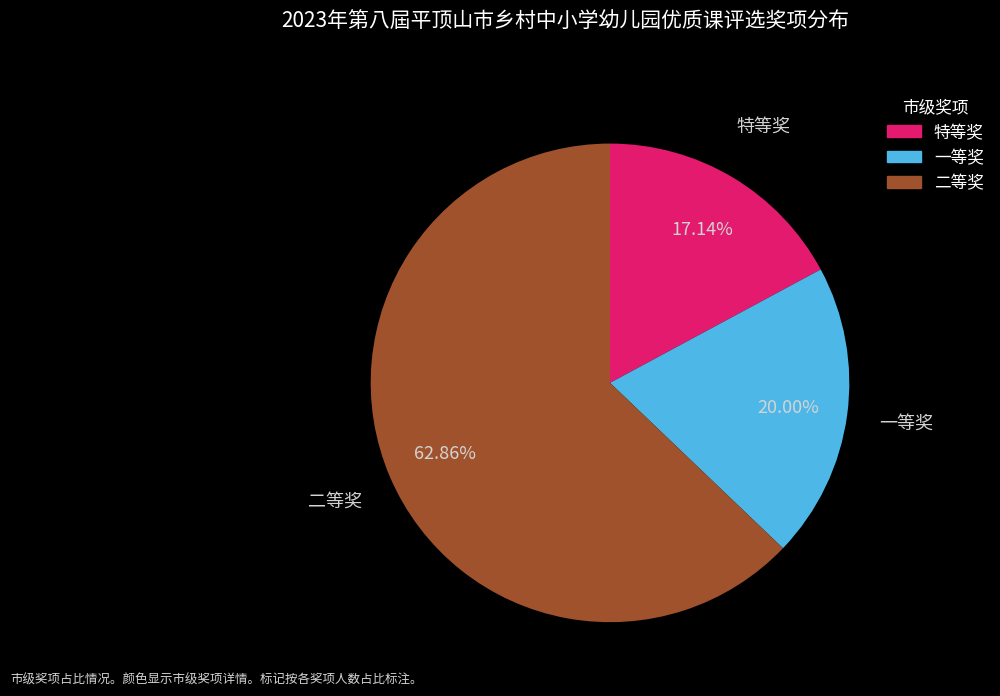

True or false: 二等奖 accounts for 63% of the total.

True